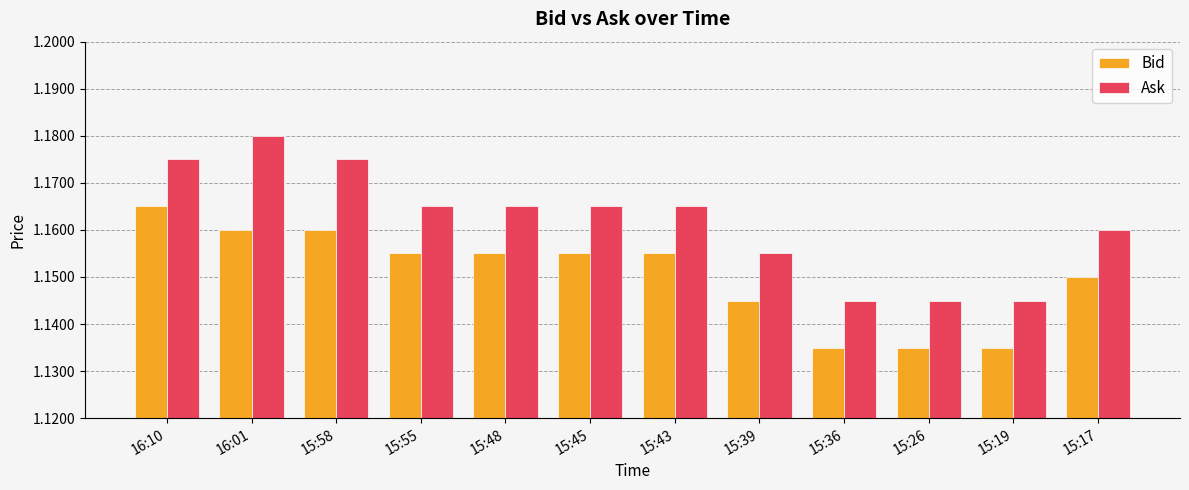

What are all the series names shown in the legend?

Bid, Ask